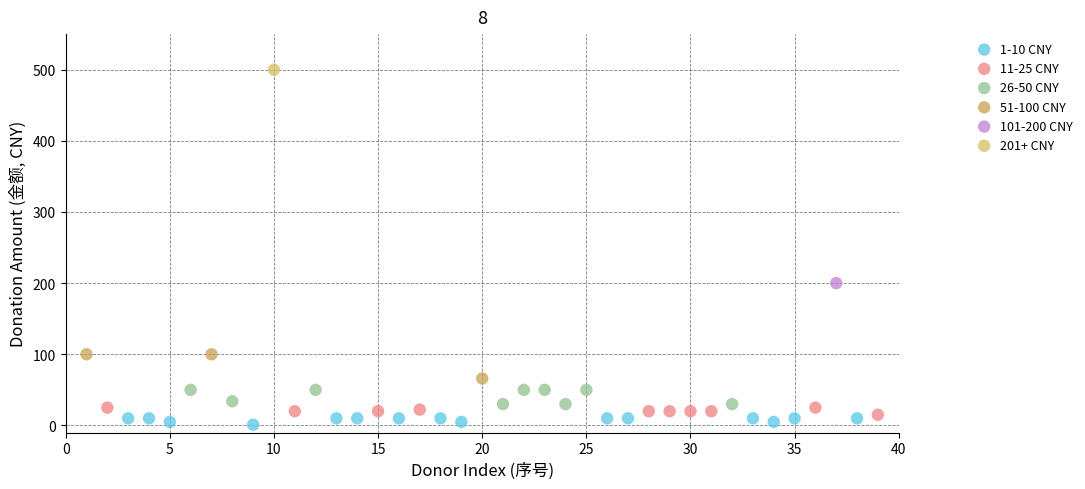

What are all the series names shown in the legend?

1-10 CNY, 11-25 CNY, 26-50 CNY, 51-100 CNY, 101-200 CNY, 201+ CNY